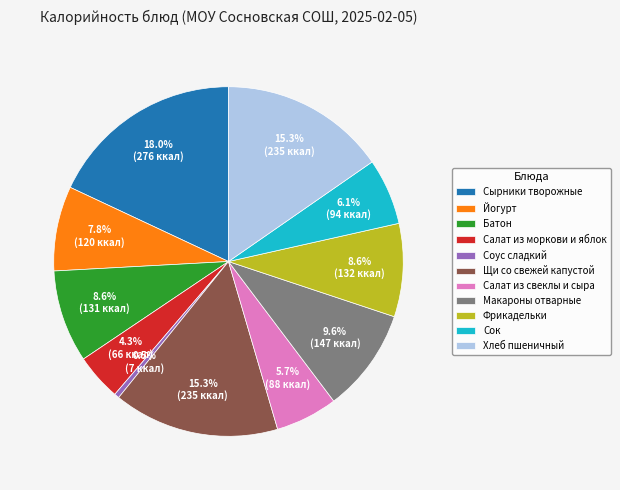

Which category has the smallest portion of the pie?

Соус сладкий